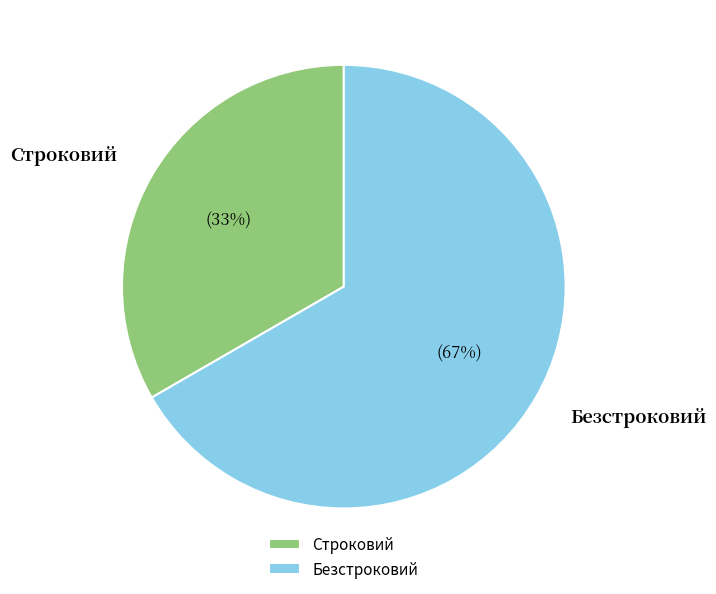

To the nearest percent, what portion does Безстроковий represent?

67%